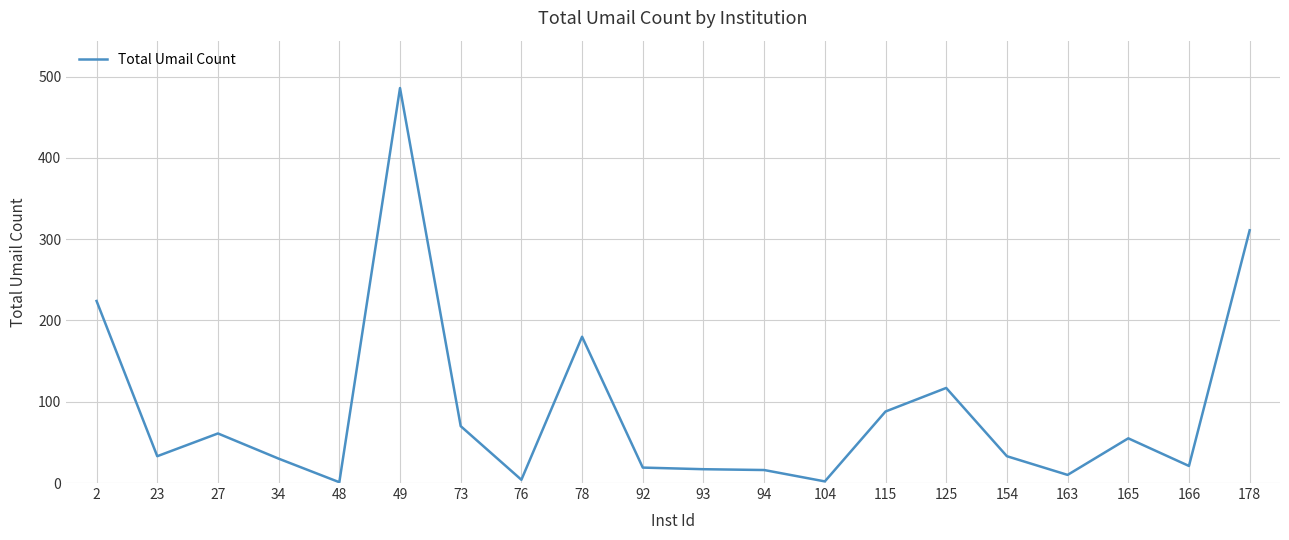

Which has a higher value, 115 or 76?

115